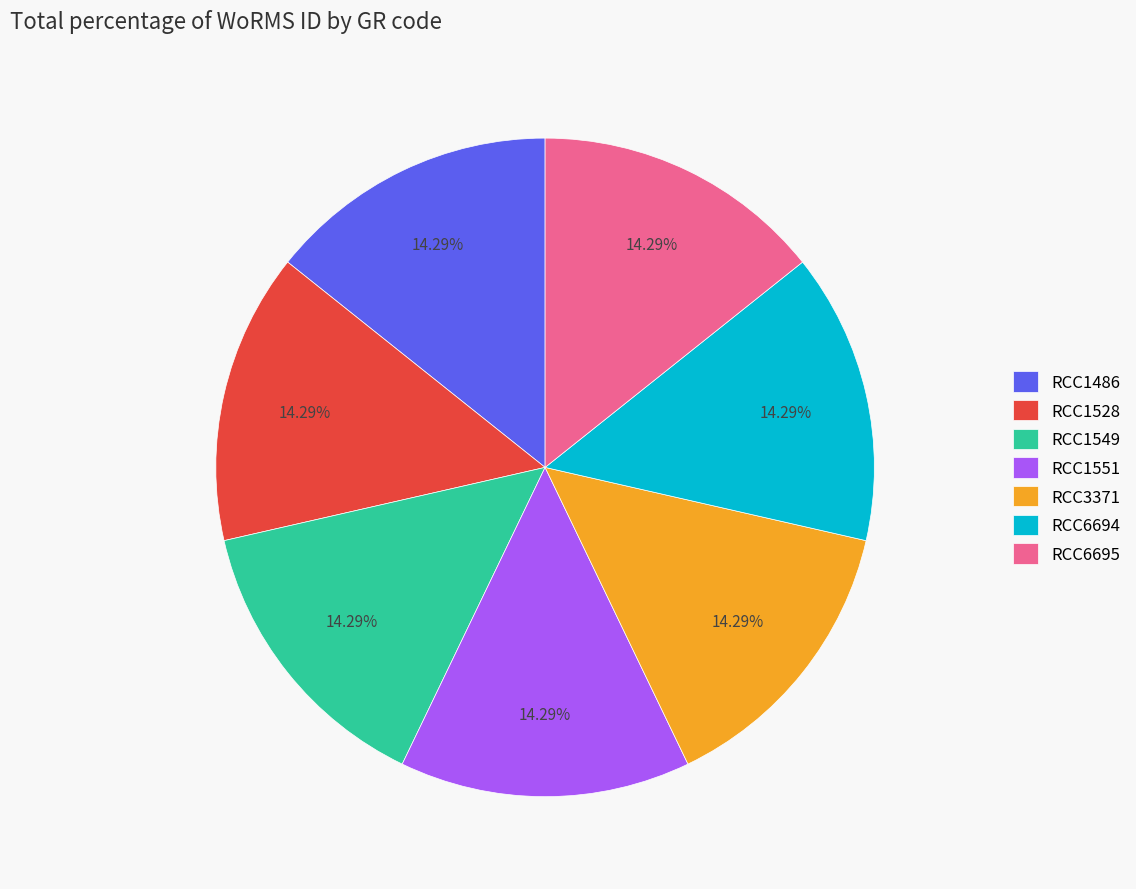

What percentage is NOT represented by RCC3371?

85.7%